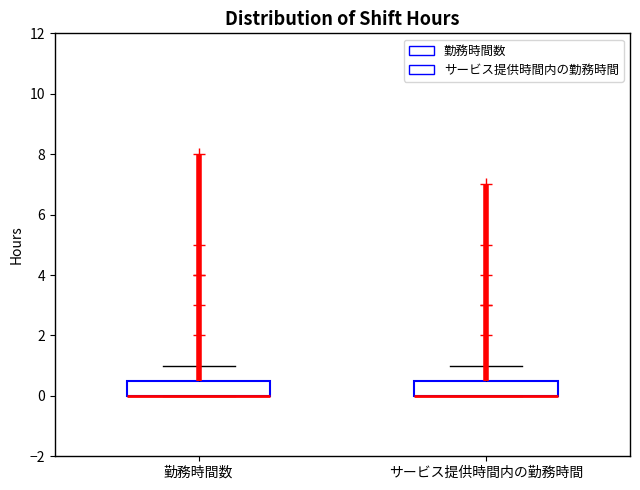

Reading left to right, read every box against the y-axis: the position of its median line, the range the box covers, and the ends of its whiskers. The values are not printed on the chart, so give them approximately, as read against the axis.

勤務時間数: median 0.0 (drawn on the box's lower edge), box 0.0 to 0.6, whiskers 0.0 to 1.0
サービス提供時間内の勤務時間: median 0.0 (drawn on the box's lower edge), box 0.0 to 0.6, whiskers 0.0 to 1.0